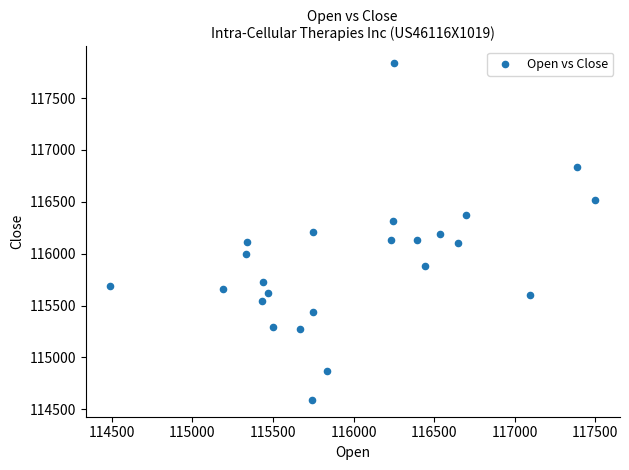

What is the range of X values (max minus min)?

3014